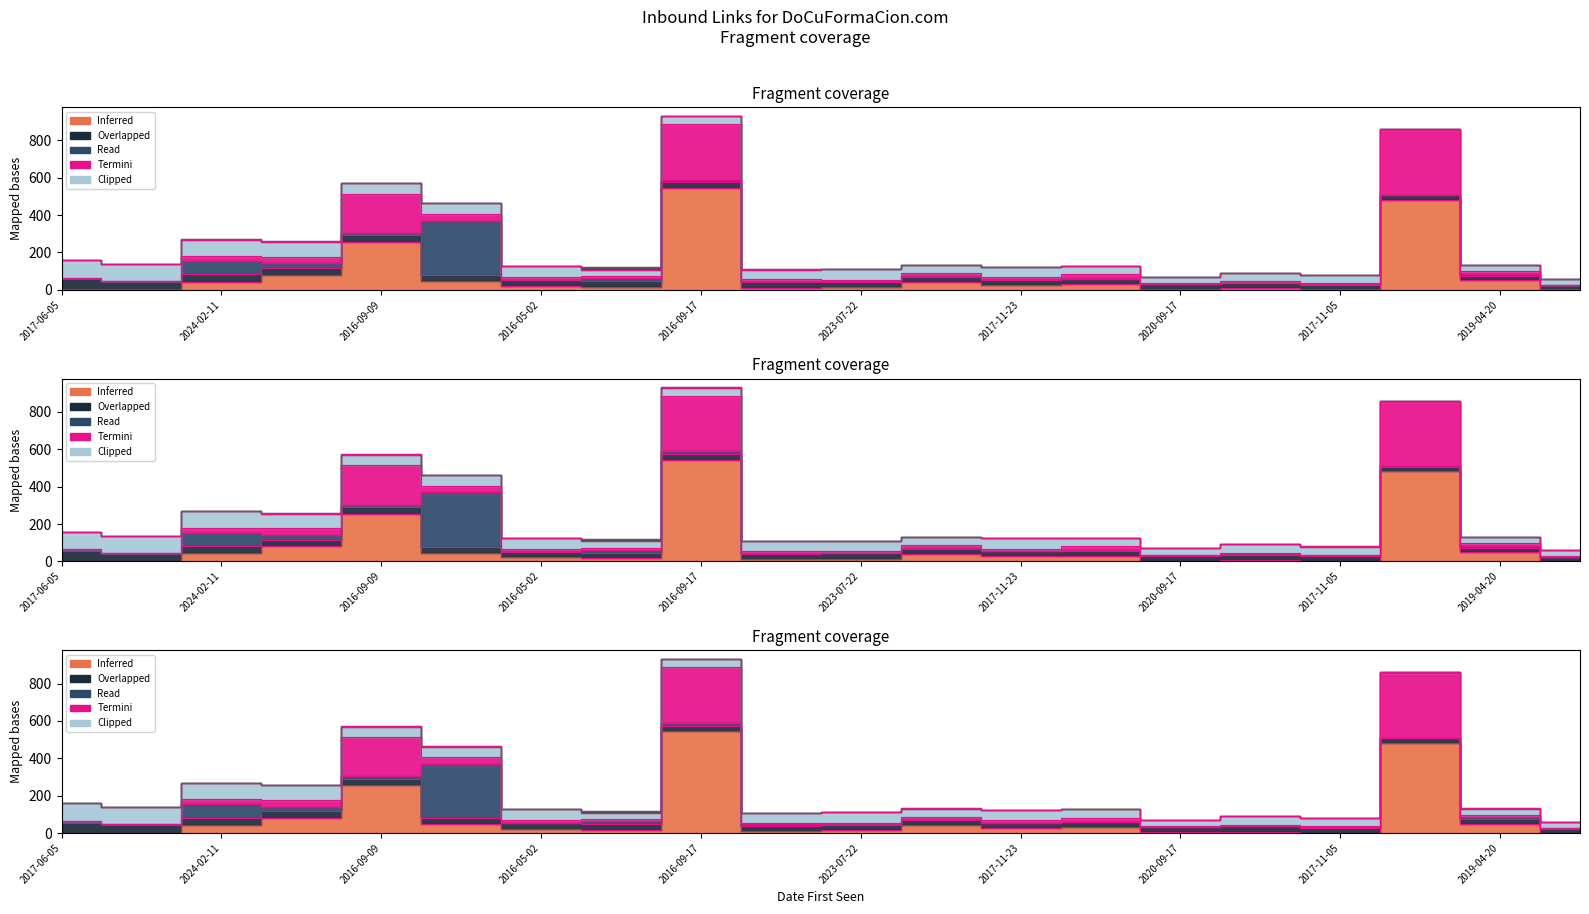

What is the label of the 11th point from the left?

2023-07-22